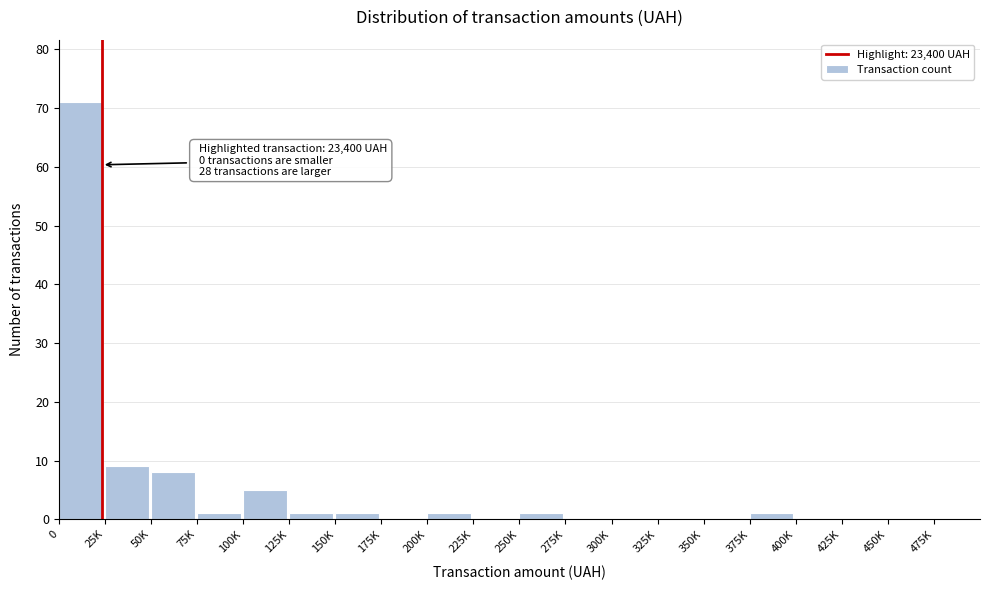

Reading right to left, list all the values displayed in this chart.

475K=0	450K=0	425K=0	400K=0	375K=1	350K=0	325K=0	300K=0	275K=0	250K=1	225K=0	200K=1	175K=0	150K=1	125K=1	100K=5	75K=1	50K=8	25K=9	0=71